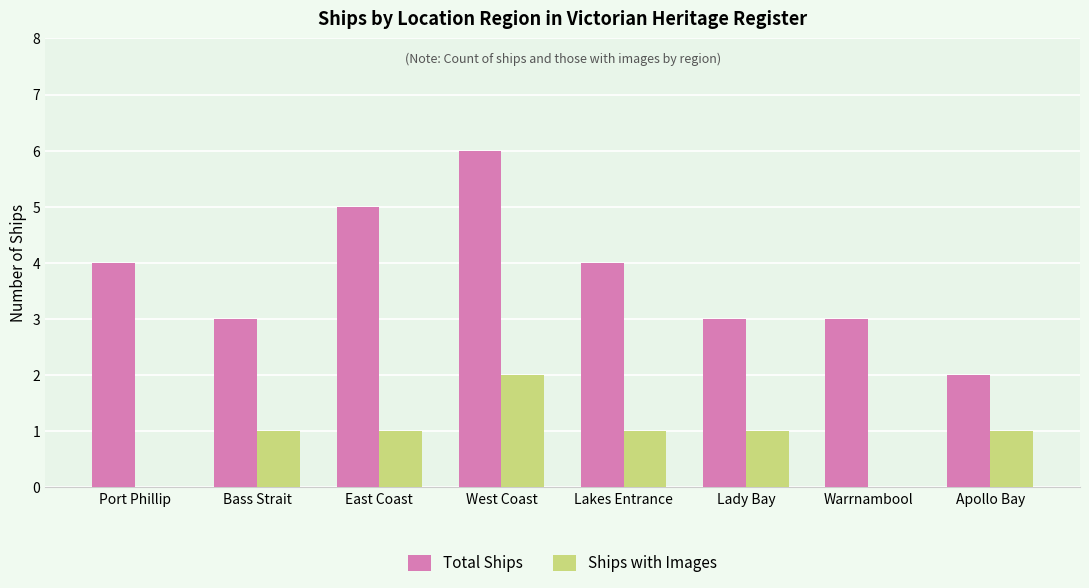

What is the maximum value for Total Ships?

6